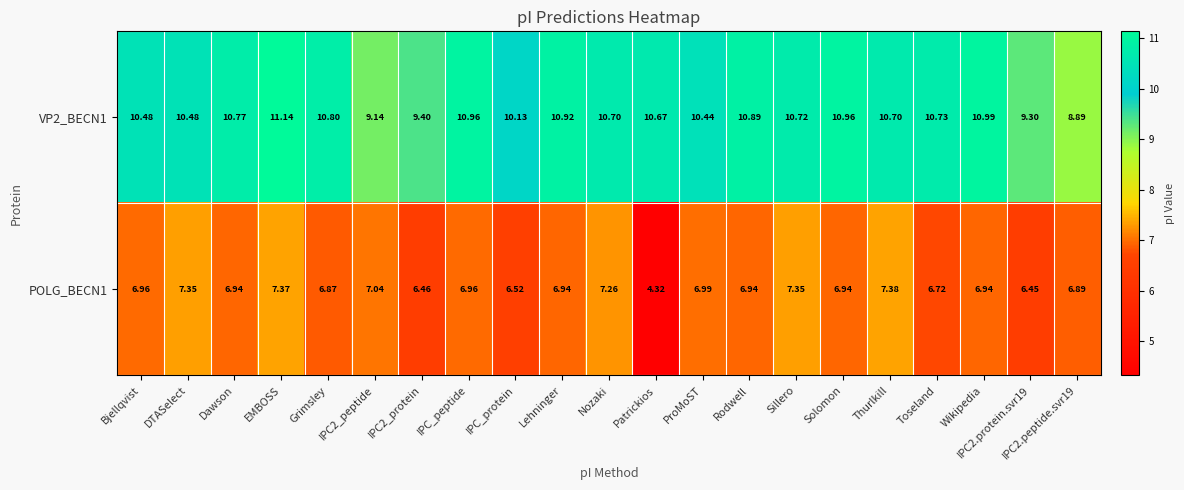

At which category is the sum across all series the highest?

EMBOSS